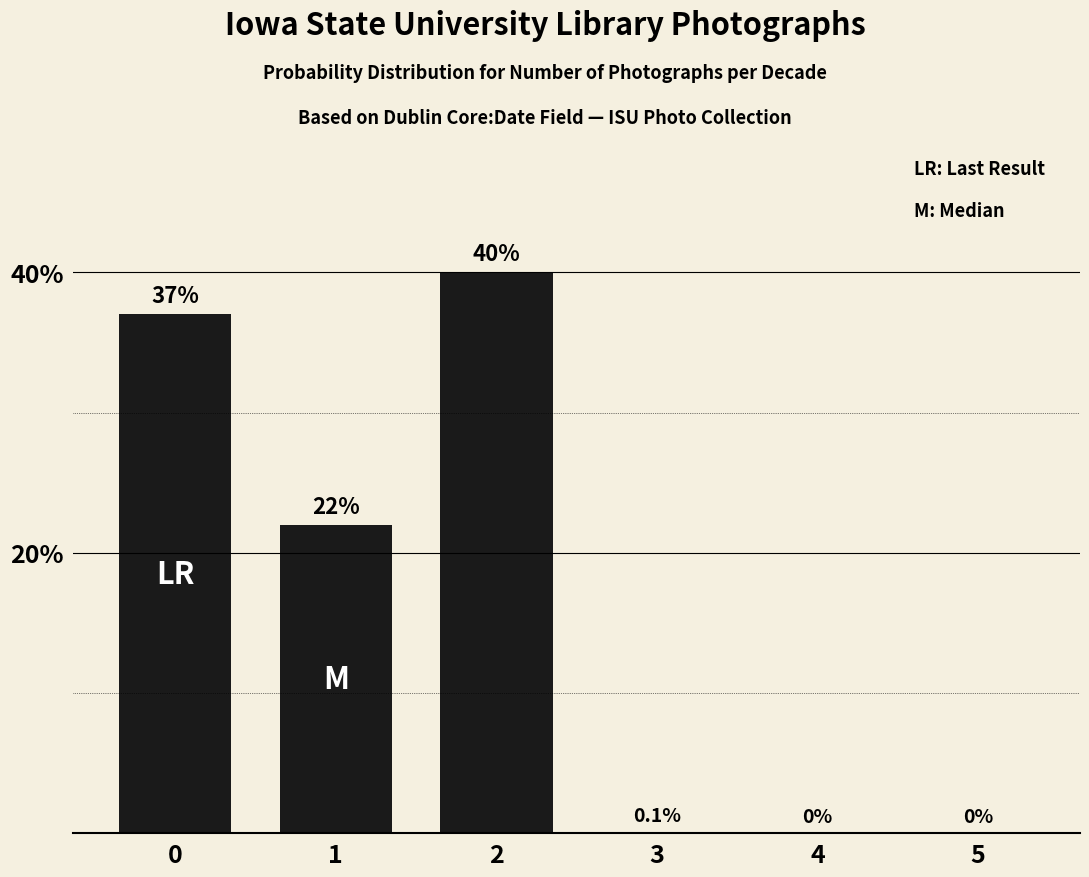

What value does the data have at 2?

40.0